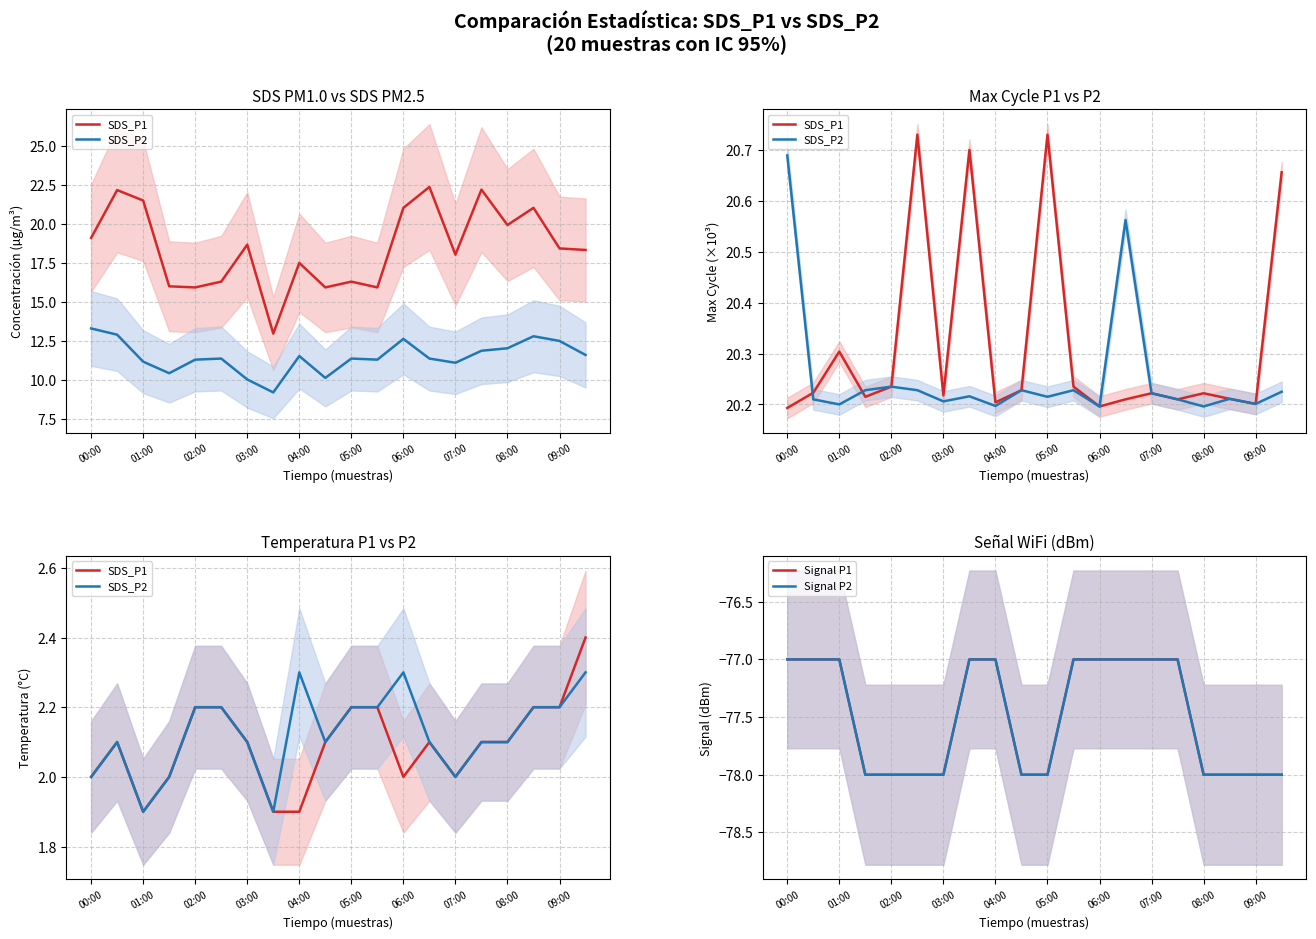

List the labels in order of Signal P1 value, largest first.

00:00, 01:00, 02:00, 07:00, 08:00, 11, 12, 13, 14, 15, 03:00, 04:00, 05:00, 06:00, 09:00, 10, 16, 17, 18, 19